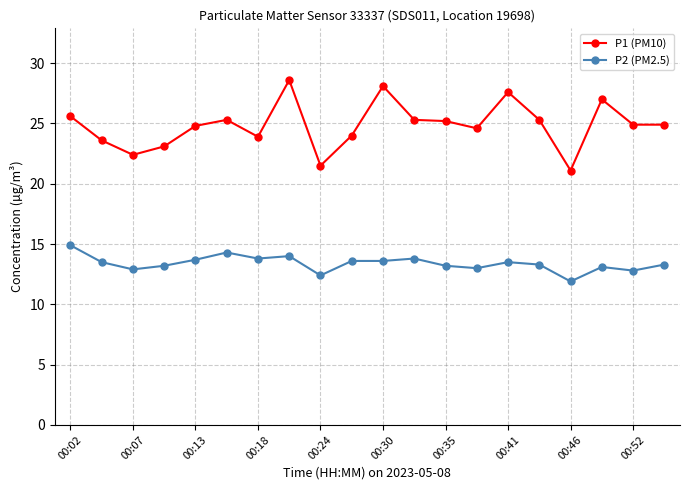

What is the difference between the second highest and second lowest values in the P1 (PM10) series?

6.6